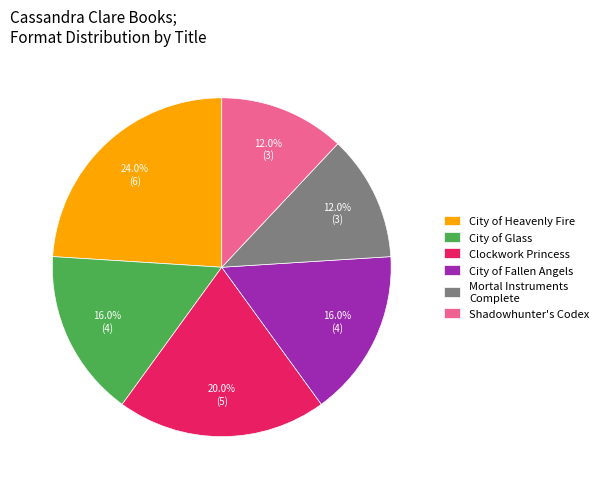

What portion of the pie excludes City of Fallen Angels?

84.0%